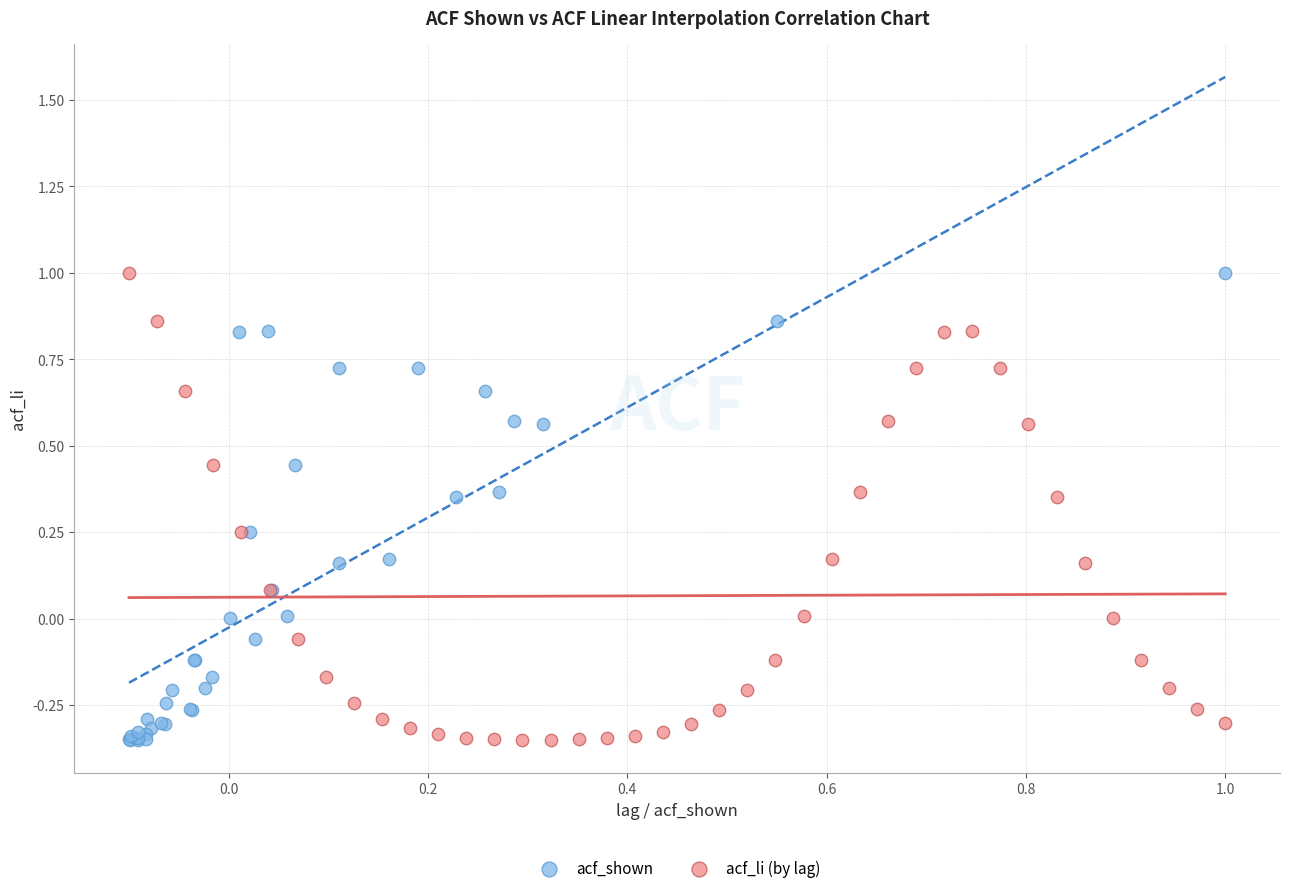

What are all the series names shown in the legend?

acf_shown, acf_li (by lag)